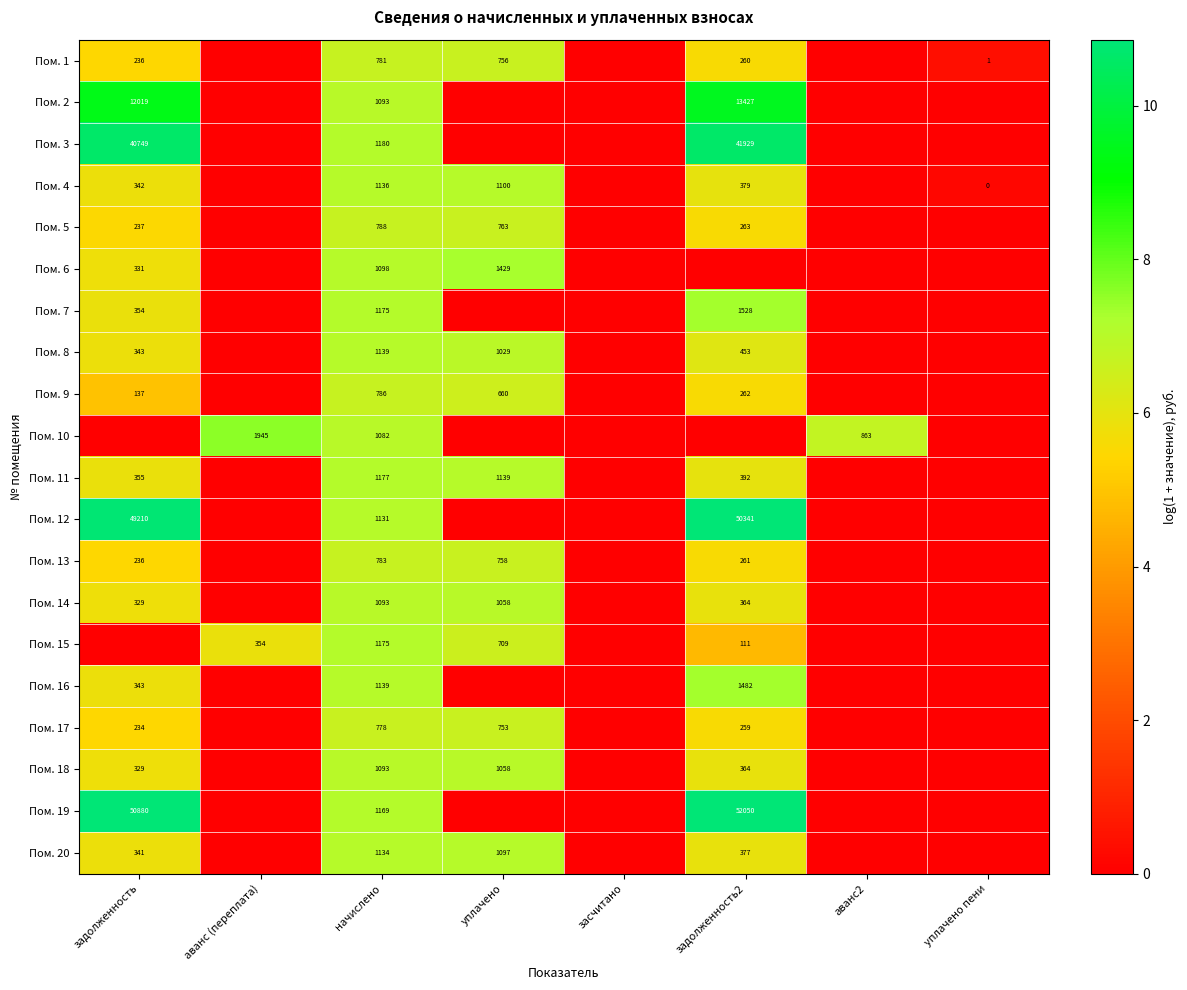

The Пом. 18 series shows 329 at задолженность. True or false?

True